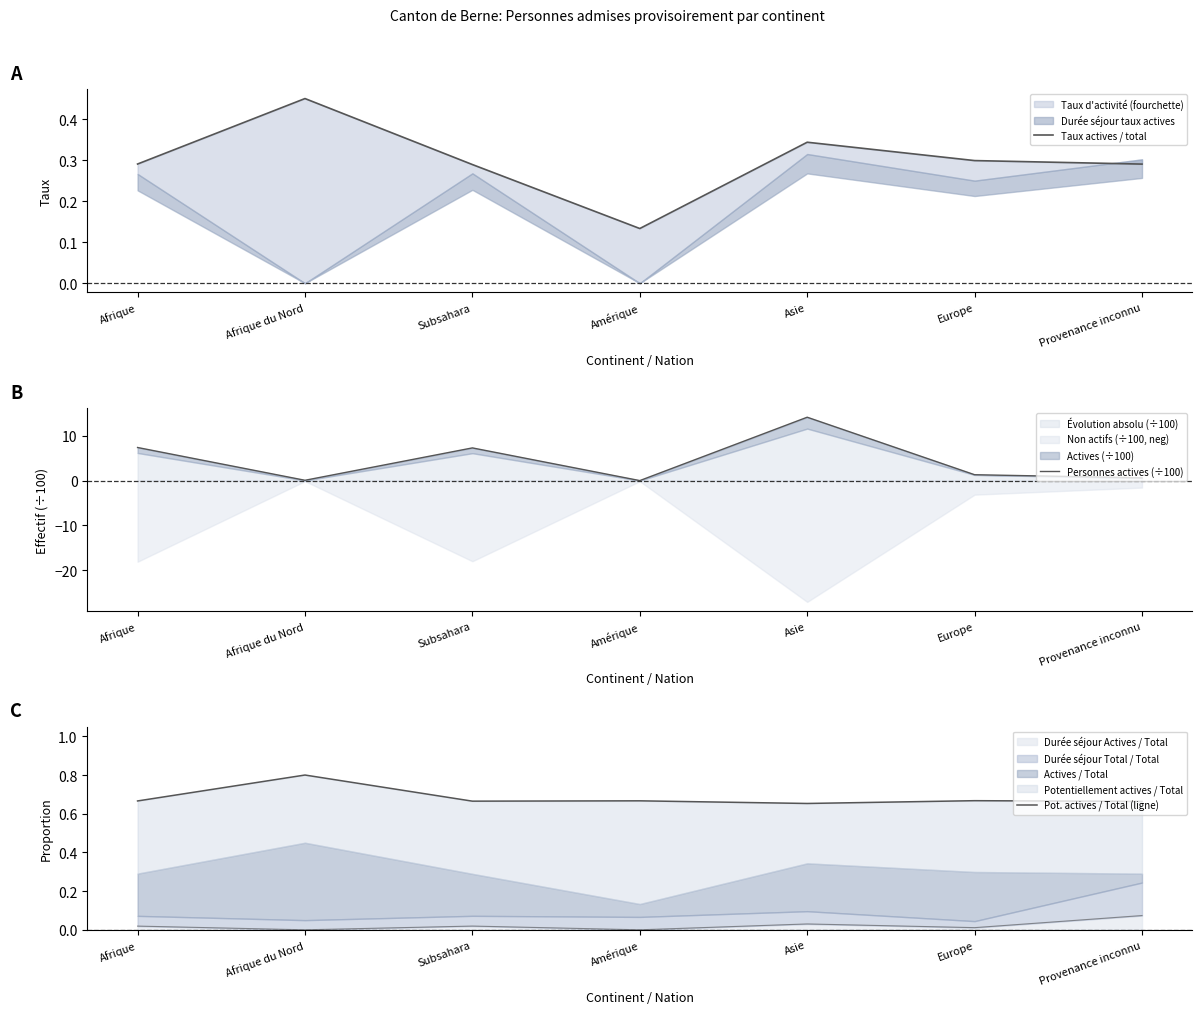

Rank the series by their maximum value, from lowest to highest.

Taux actives / total, Pot. actives / Total (ligne), Personnes actives (÷100)